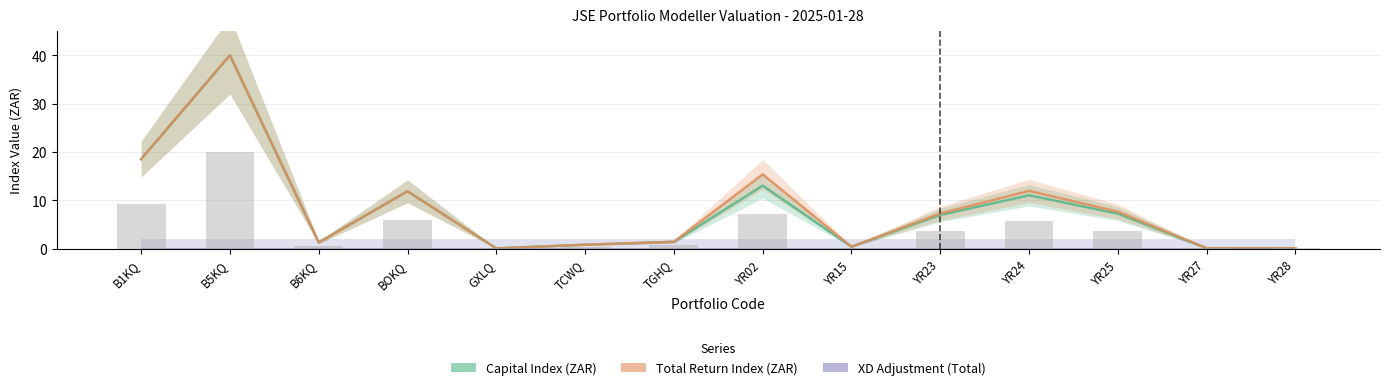

Rank the series by their maximum value, from lowest to highest.

XD Adjustment (Total), Capital Index (ZAR), Total Return Index (ZAR)